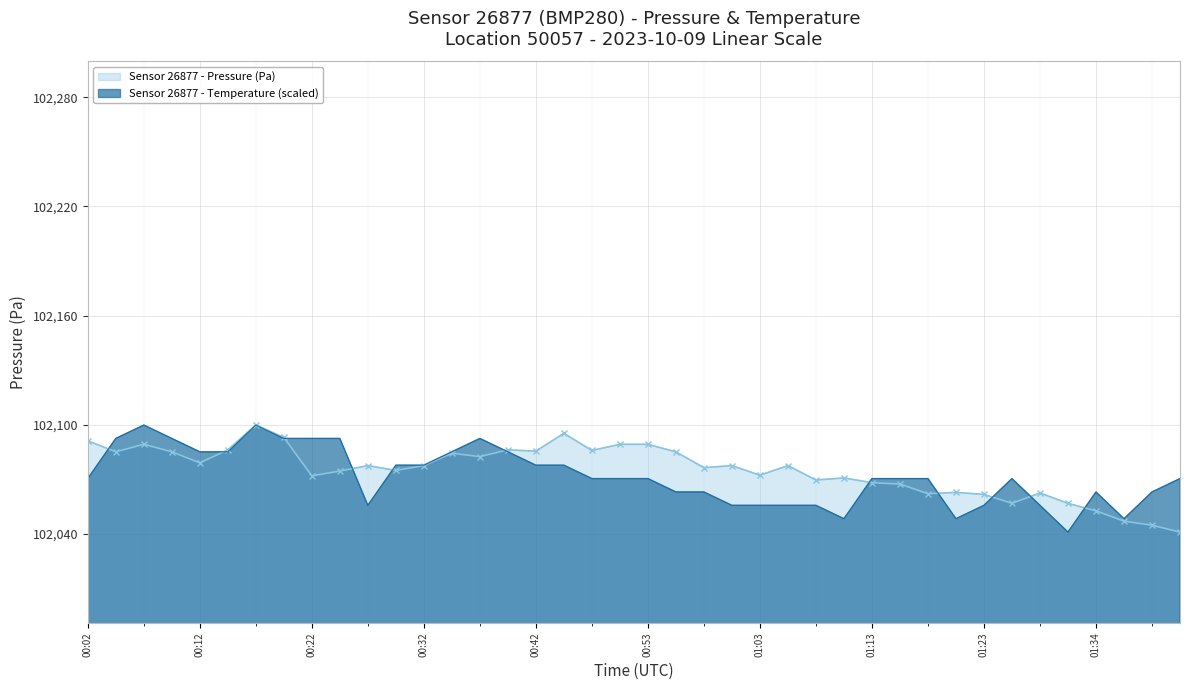

What is the smallest value displayed?

102040.9